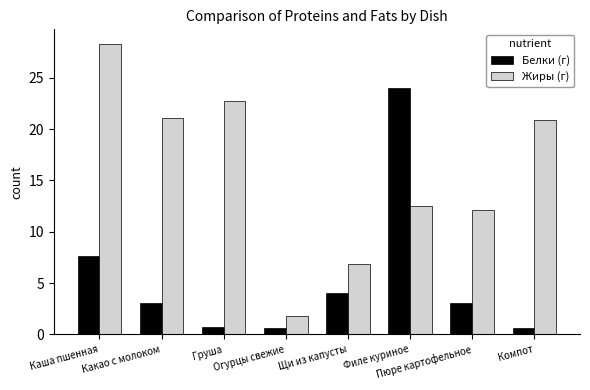

Which label corresponds to the largest value in the chart?

Каша пшенная